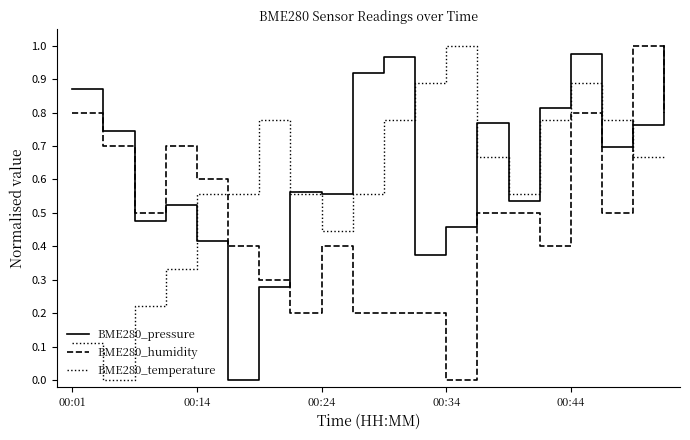

Which series has the largest total across all categories?

BME280_pressure